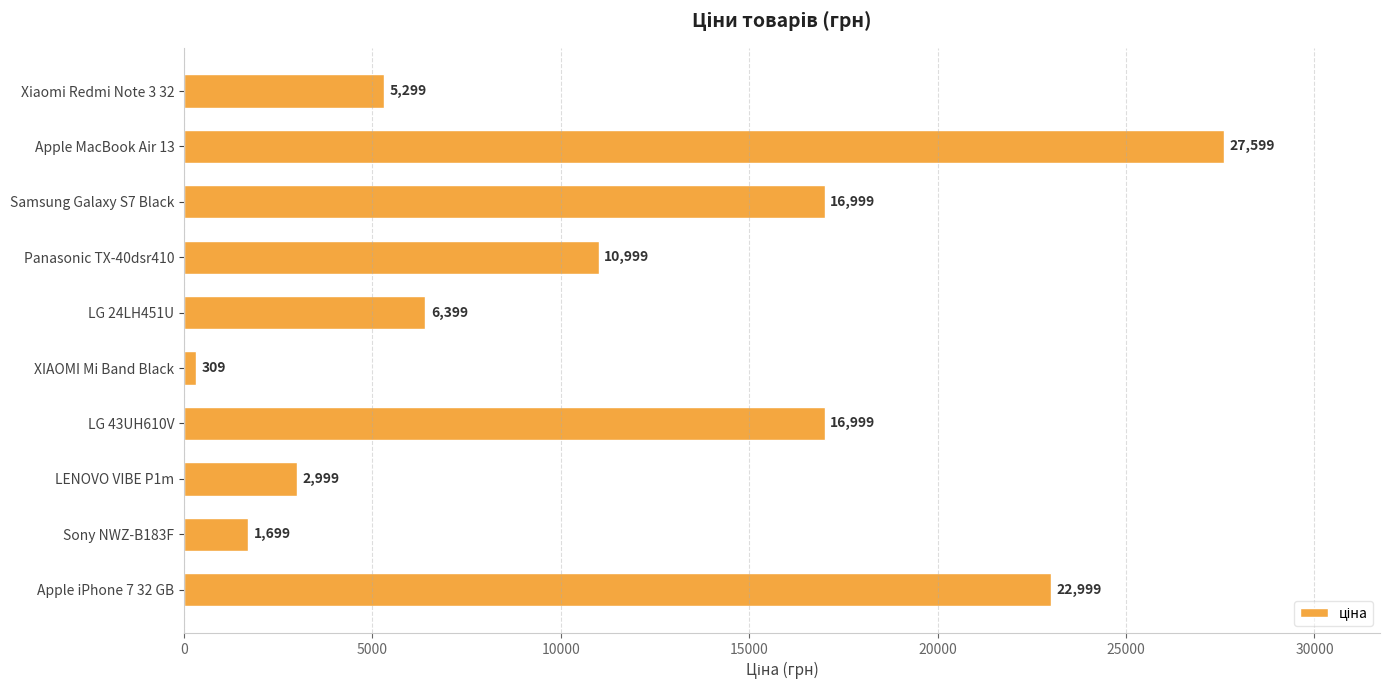

What is the change in value from LENOVO VIBE P1m to Apple iPhone 7 32 GB?

+20000